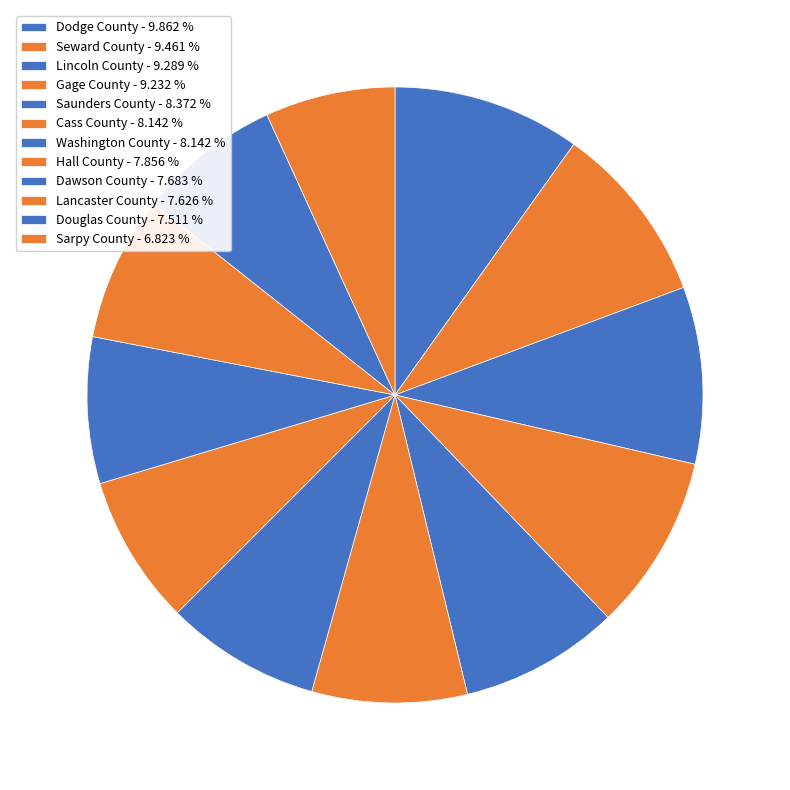

True or false: Seward County accounts for 1% of the total.

False